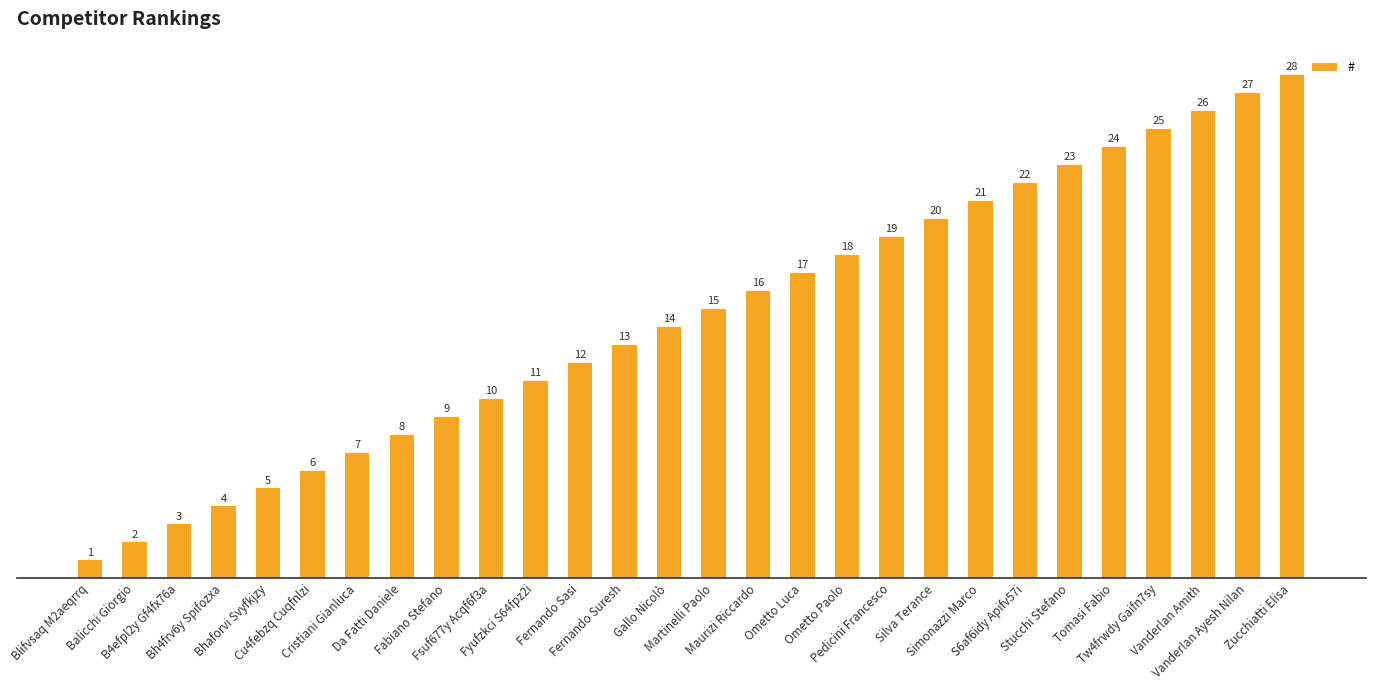

What is the label of the 12th bar from the left?

Fernando Sasi